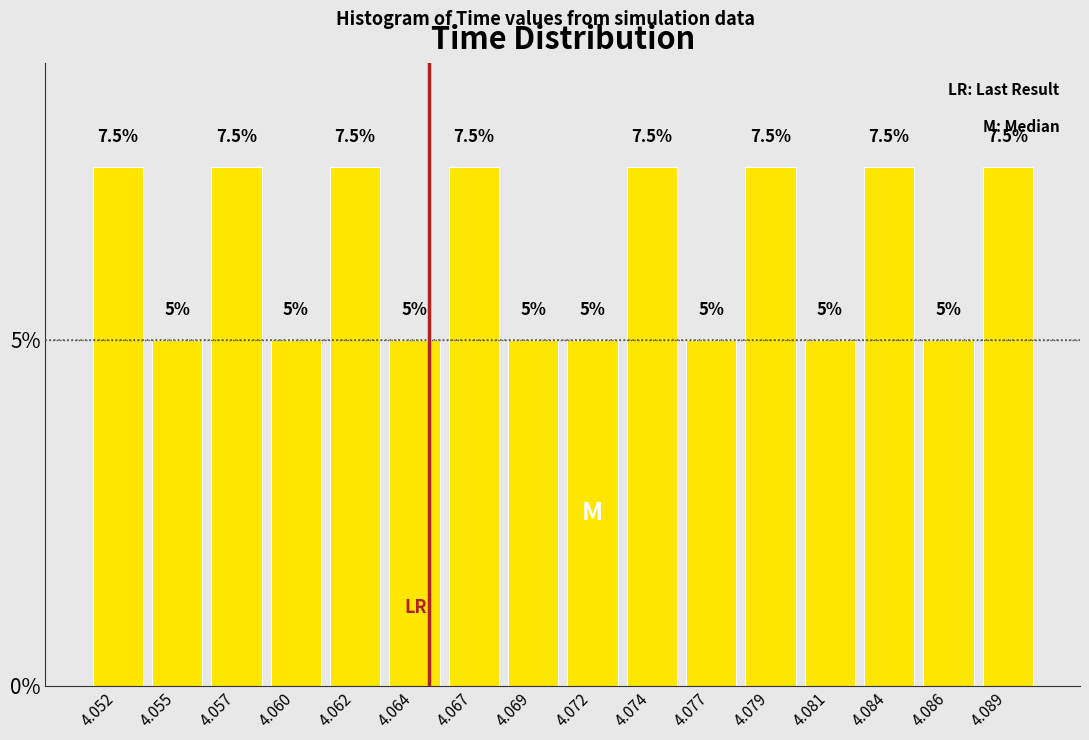

Reading right to left, transcribe all the data shown in this chart.

7.5	5.0	7.5	5.0	7.5	5.0	7.5	5.0	5.0	7.5	5.0	7.5	5.0	7.5	5.0	7.5